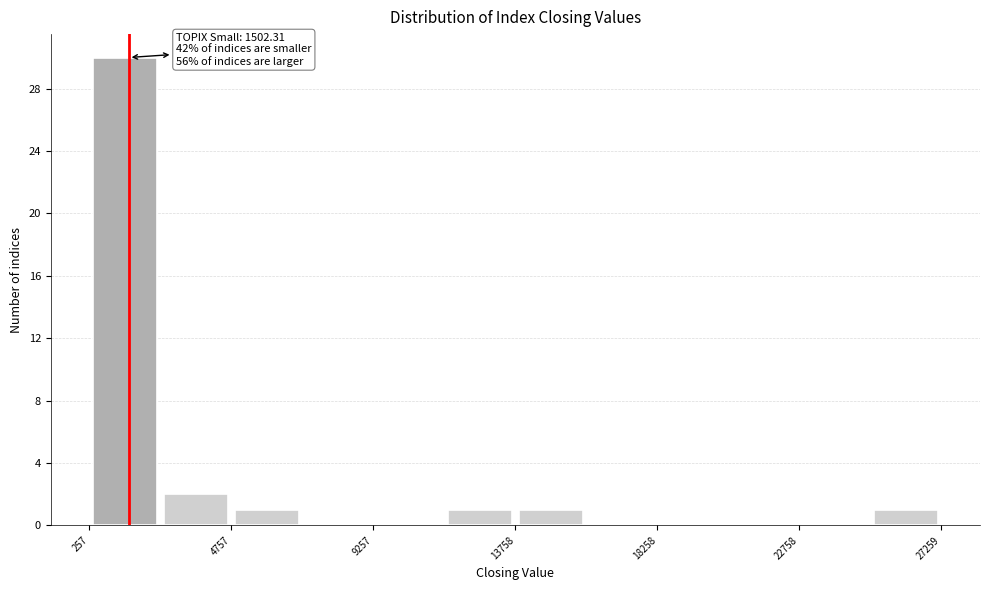

Over which range of the x-axis is the bar tallest?

500 to 2500